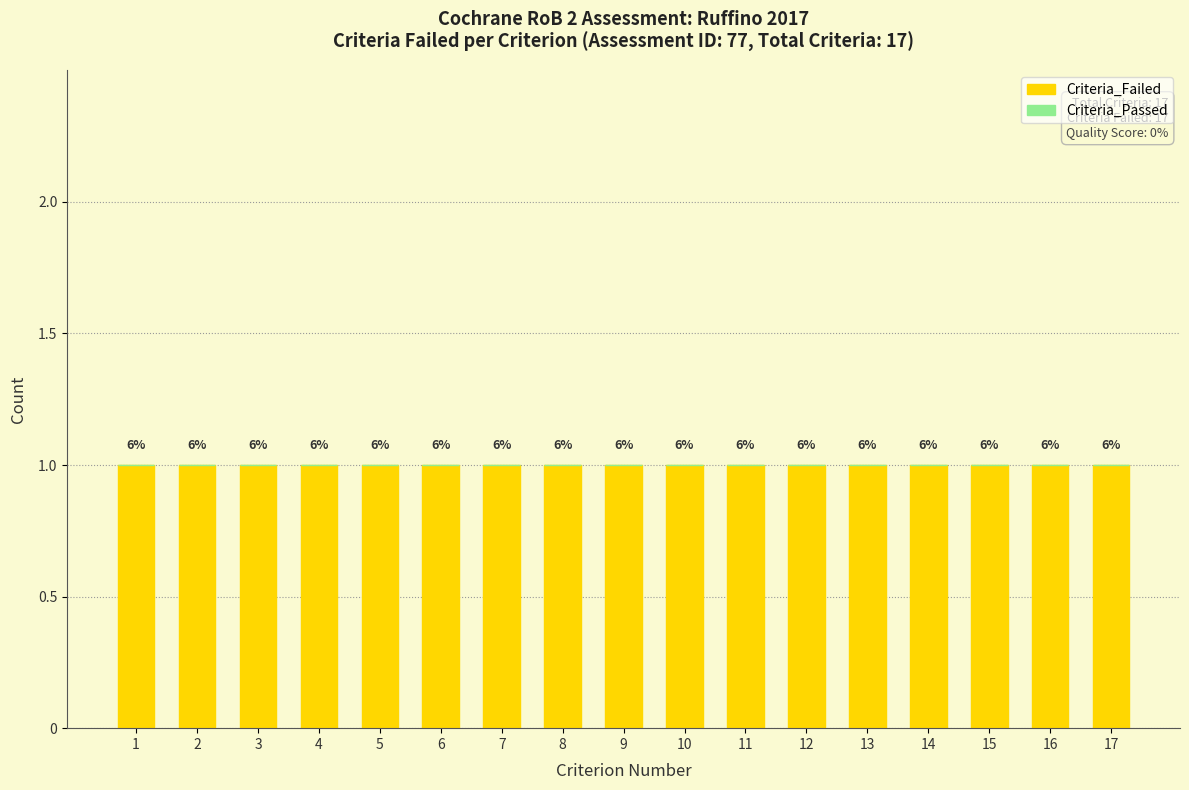

What is the difference between the highest and lowest values at 14?

1